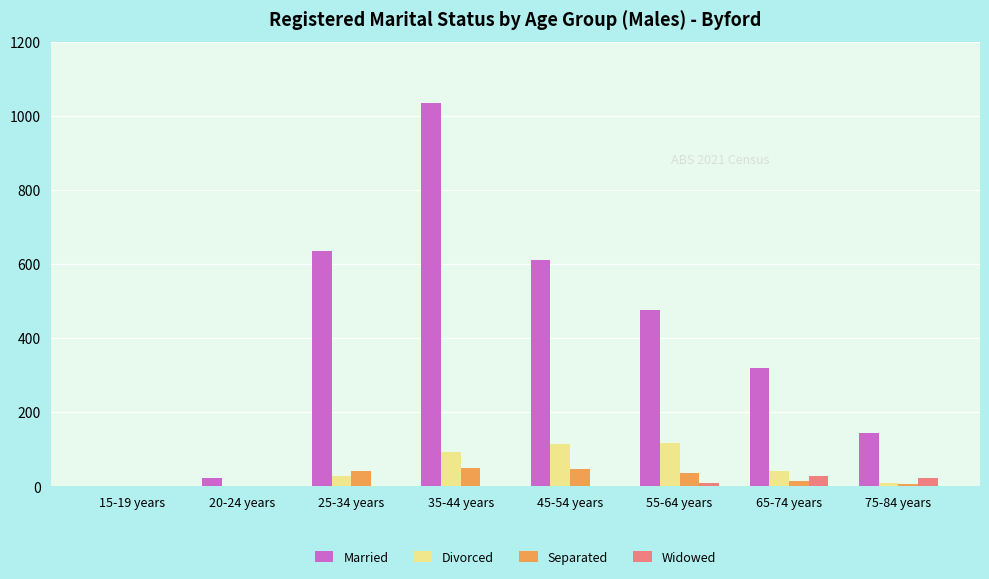

How many series are shown in this chart?

4